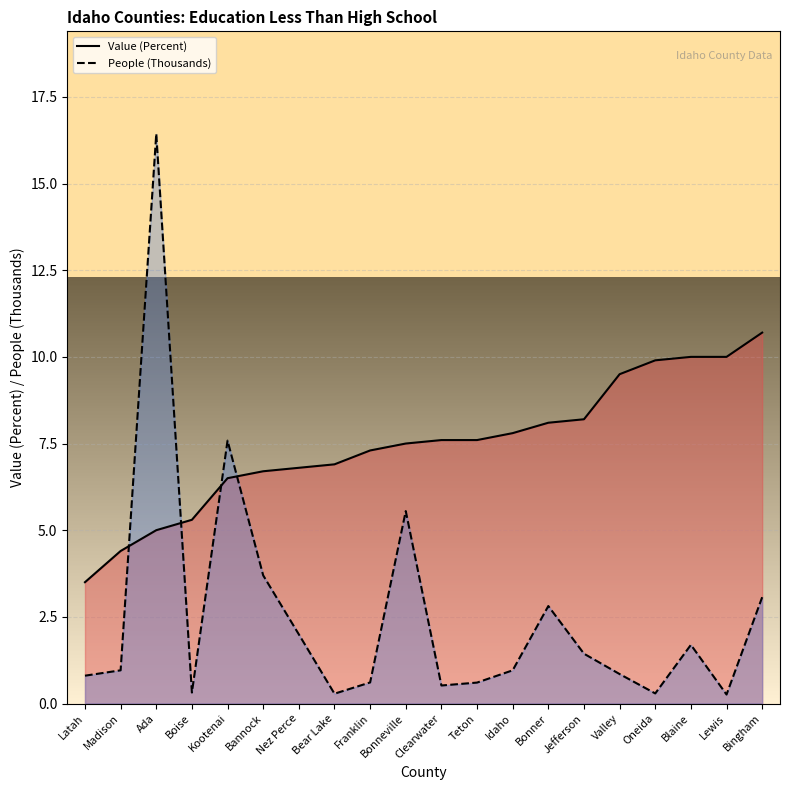

Which series has the largest total across all categories?

Value (Percent)